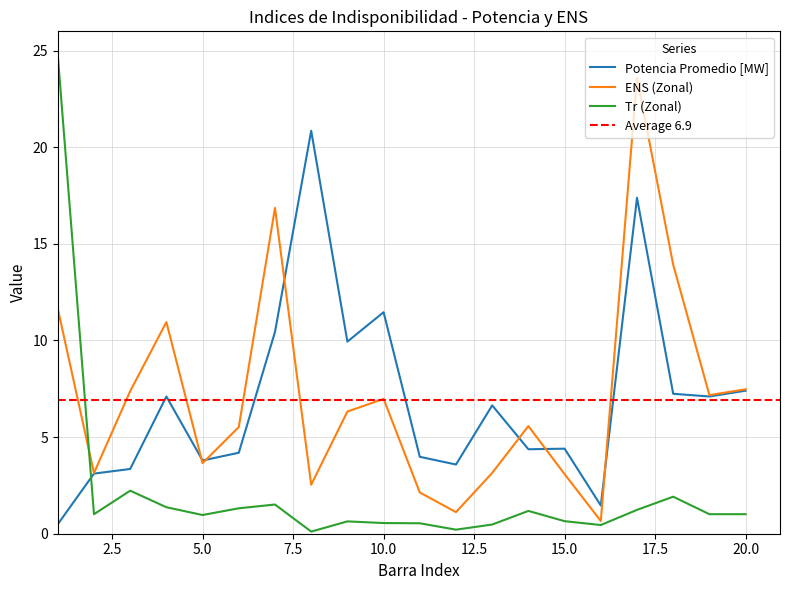

Reading left to right, list all the values displayed in this chart.

Potencia Promedio [MW]: 0.5	3.1	3.4	7.1	3.8	4.2	10.4	20.9	9.9	11.5	4.0	3.6	6.6	4.4	4.4	1.5	17.4	7.2	7.1	7.4
ENS (Zonal): 11.6	3.1	7.4	10.9	3.7	5.5	16.9	2.5	6.3	7.0	2.1	1.1	3.1	5.6	3.1	0.7	23.6	13.9	7.2	7.5
Tr (Zonal): 24.8	1.0	2.2	1.4	1.0	1.3	1.5	0.1	0.6	0.6	0.5	0.2	0.5	1.2	0.6	0.5	1.2	1.9	1.0	1.0